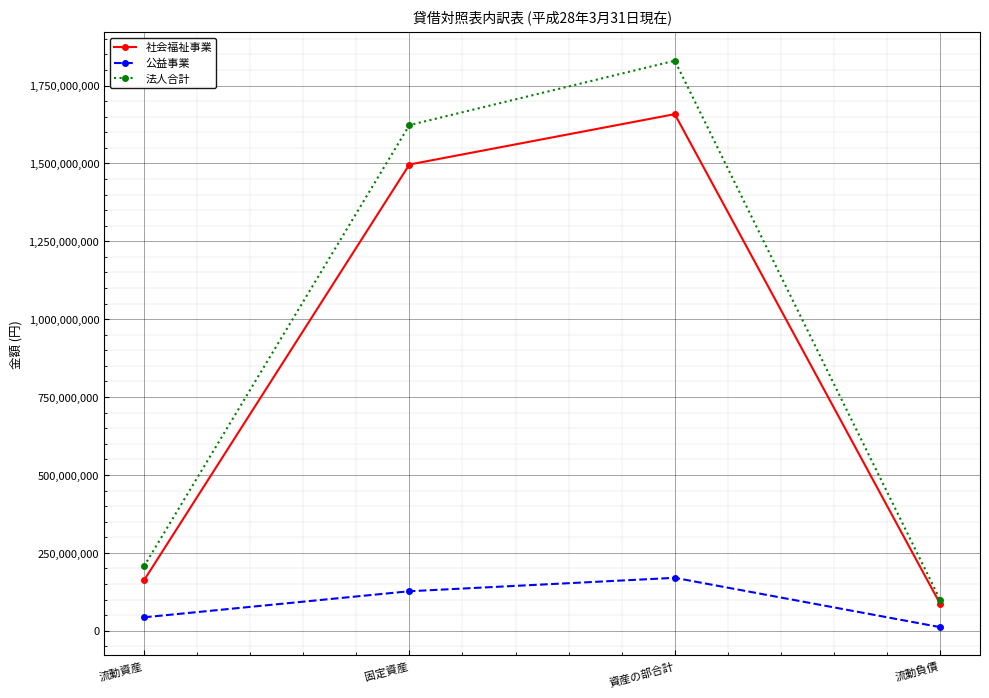

What is the difference between the maximum and minimum values in the 法人合計 series?

1730425277